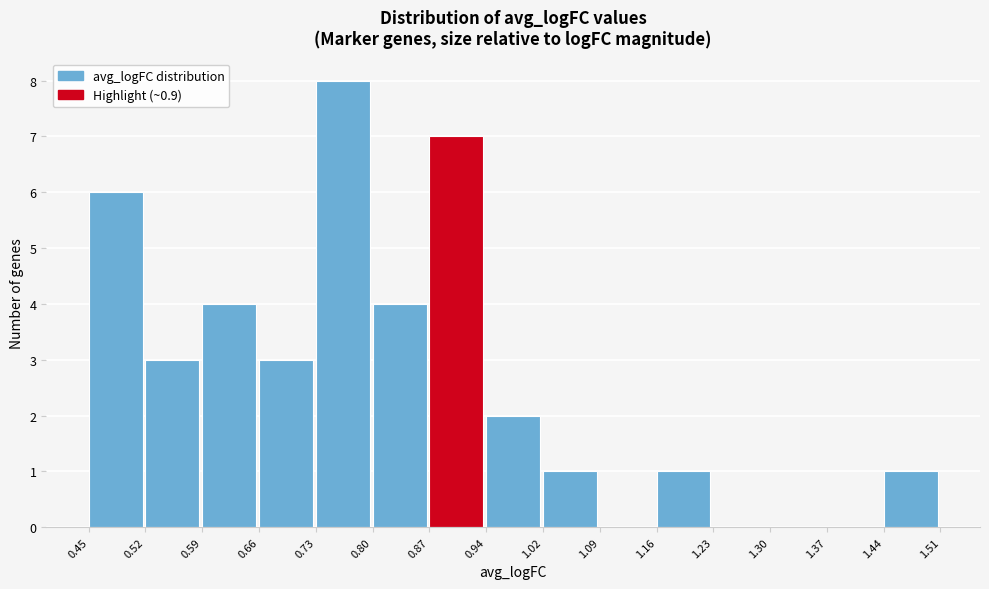

What is the height of the bar covering 0.59 to 0.66 on the x-axis? The values are not printed on the chart, so give them approximately, as read against the axis.

4